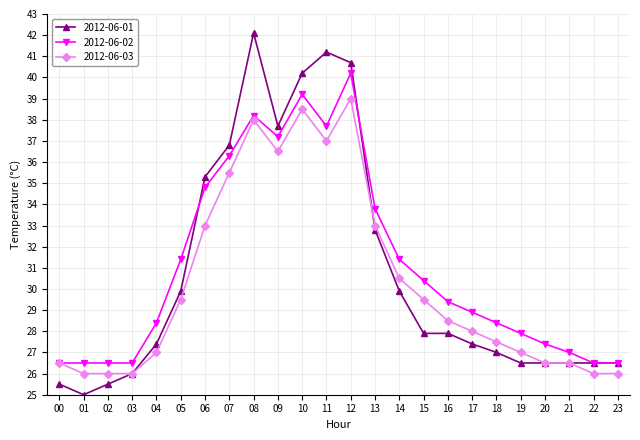

At which category is the sum across all series the highest?

12